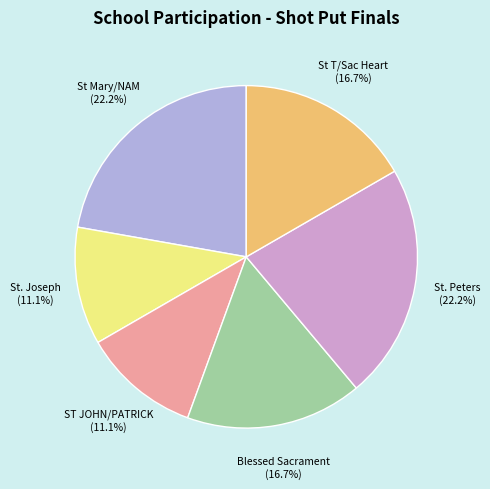

Which slice is the largest?

St Mary/NAM